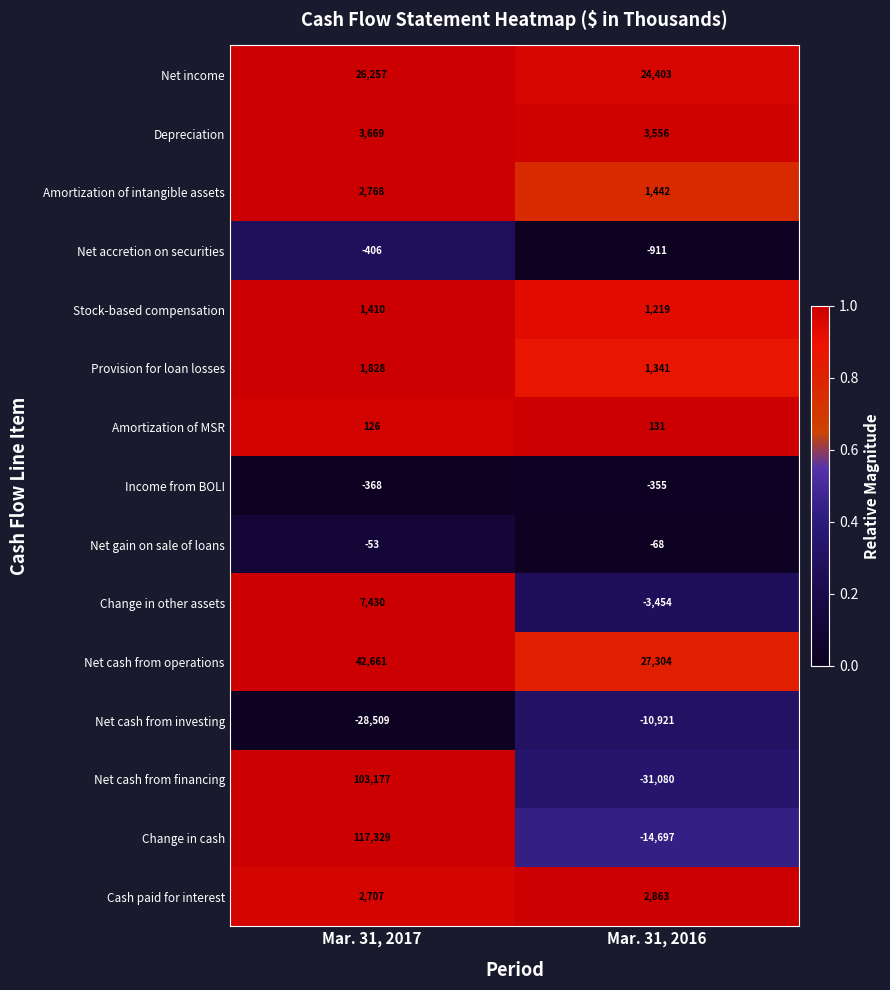

What is the difference between the highest and lowest values at Mar. 31, 2017?

145838